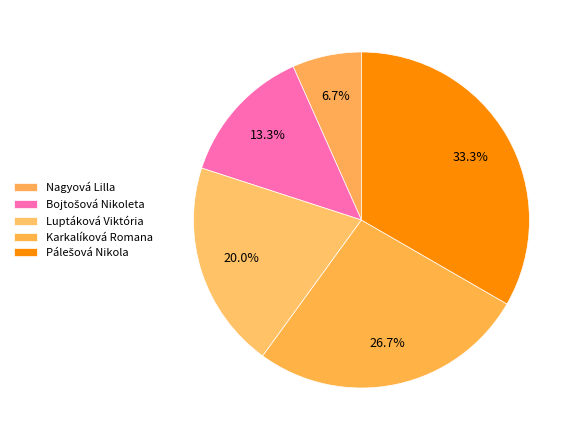

To the nearest percent, what is the difference between the largest and smallest slice percentages?

27%